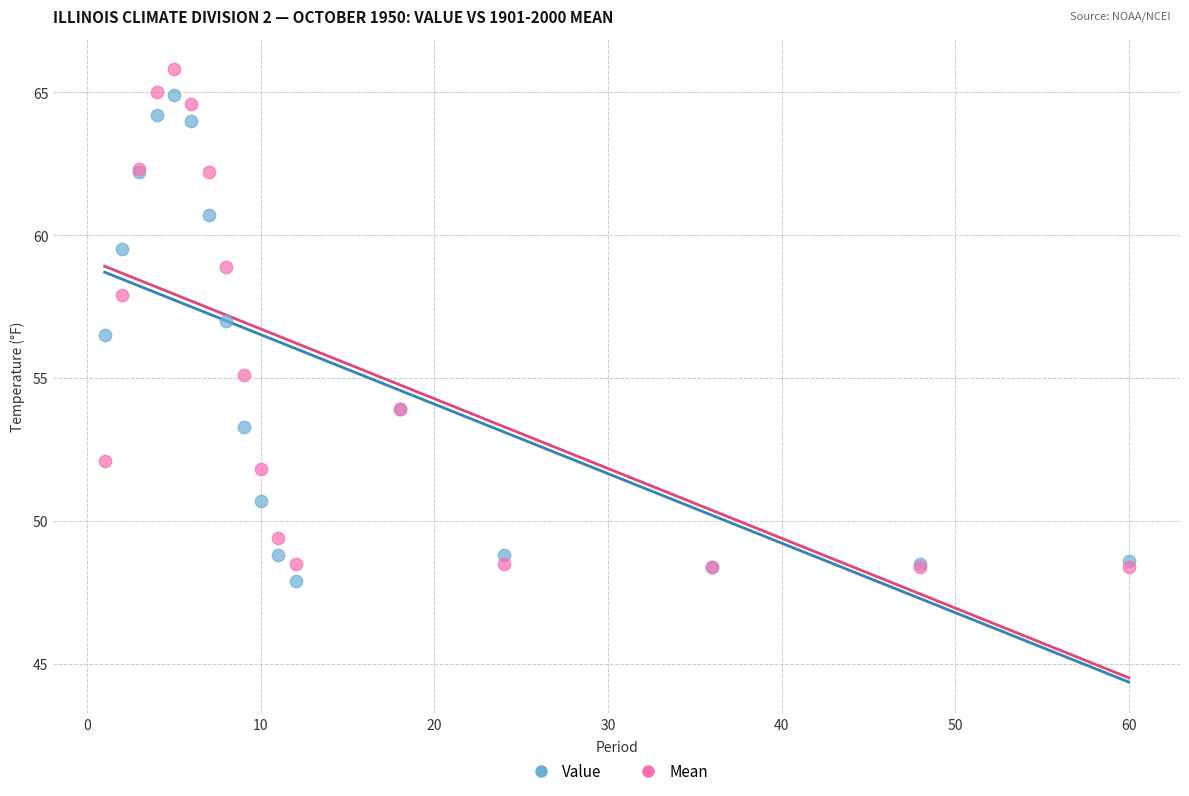

In the Value series, what Y value is closest to 56?

56.5